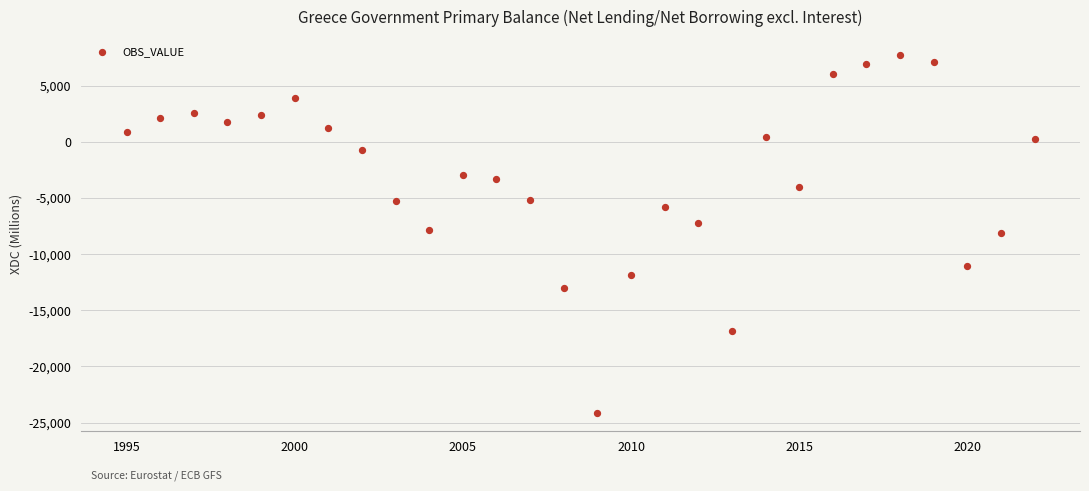

What is the range of X values (max minus min)?

27